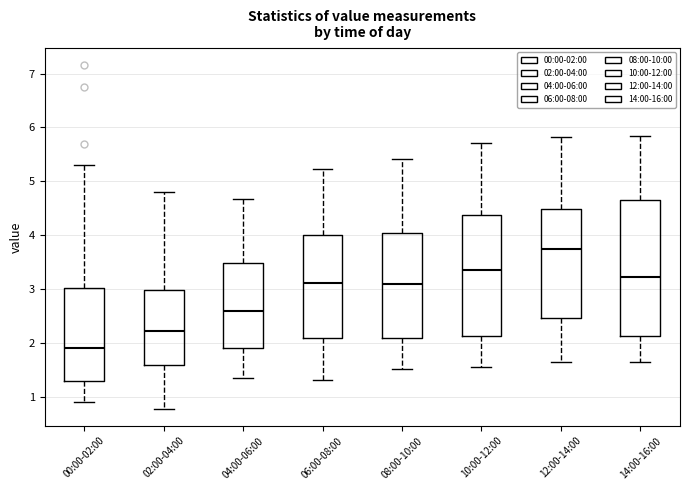

Which box has the lowest median line?

00:00-02:00